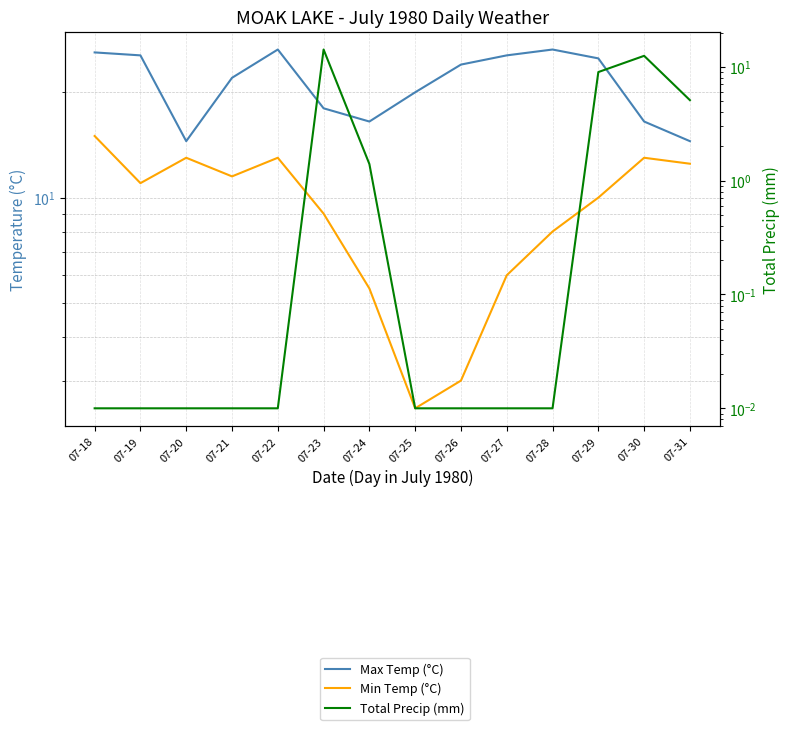

What are all the series names shown in the legend?

Max Temp (°C), Min Temp (°C), Total Precip (mm)